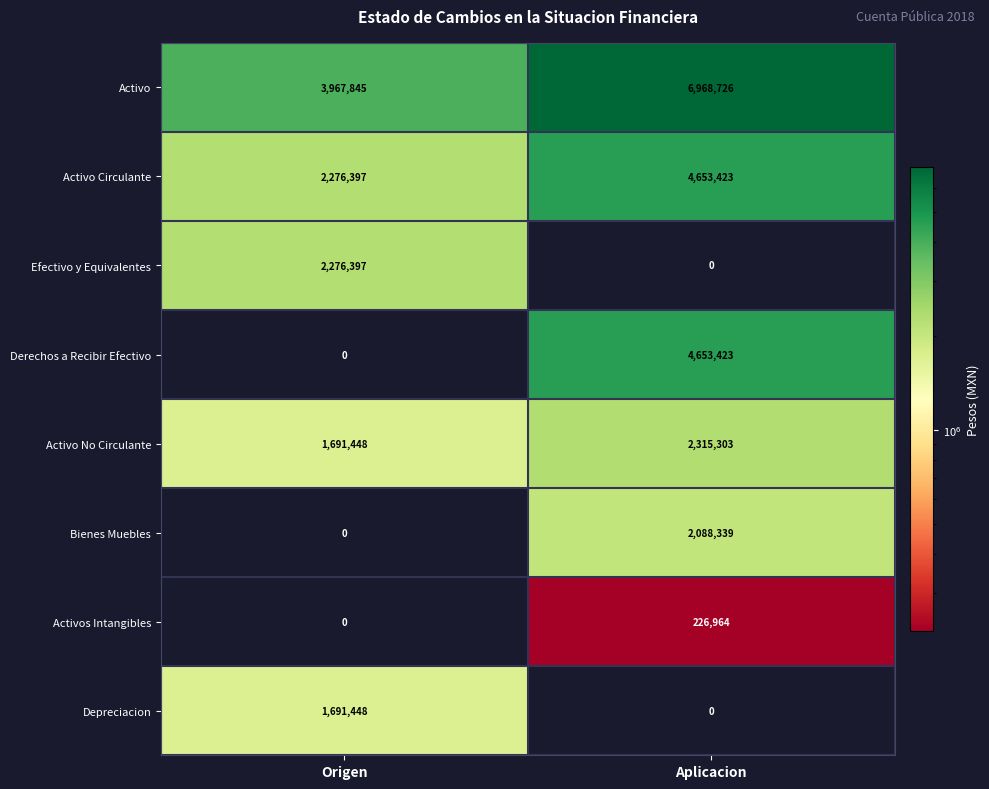

List the labels in order of Activo value, largest first.

Aplicacion, Origen